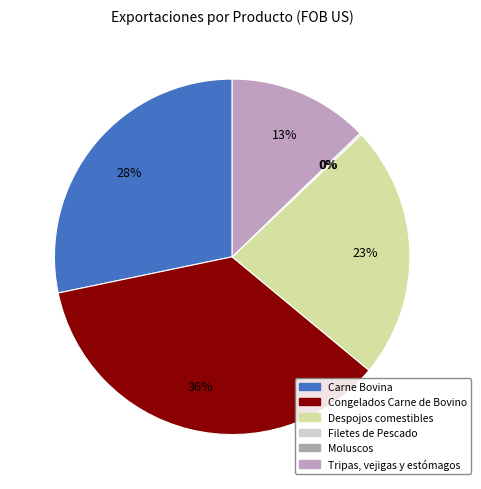

Combined, do Tripas, vejigas y estómagos and Despojos comestibles account for over 50%?

No